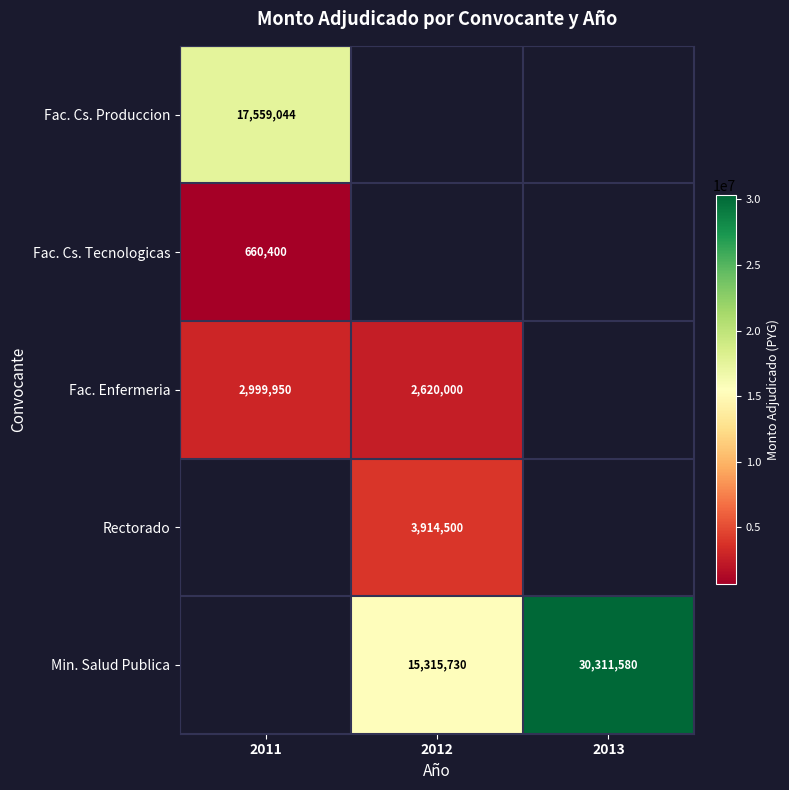

What is the sum of the Fac. Enfermeria values at 2012 and 2011?

5619950